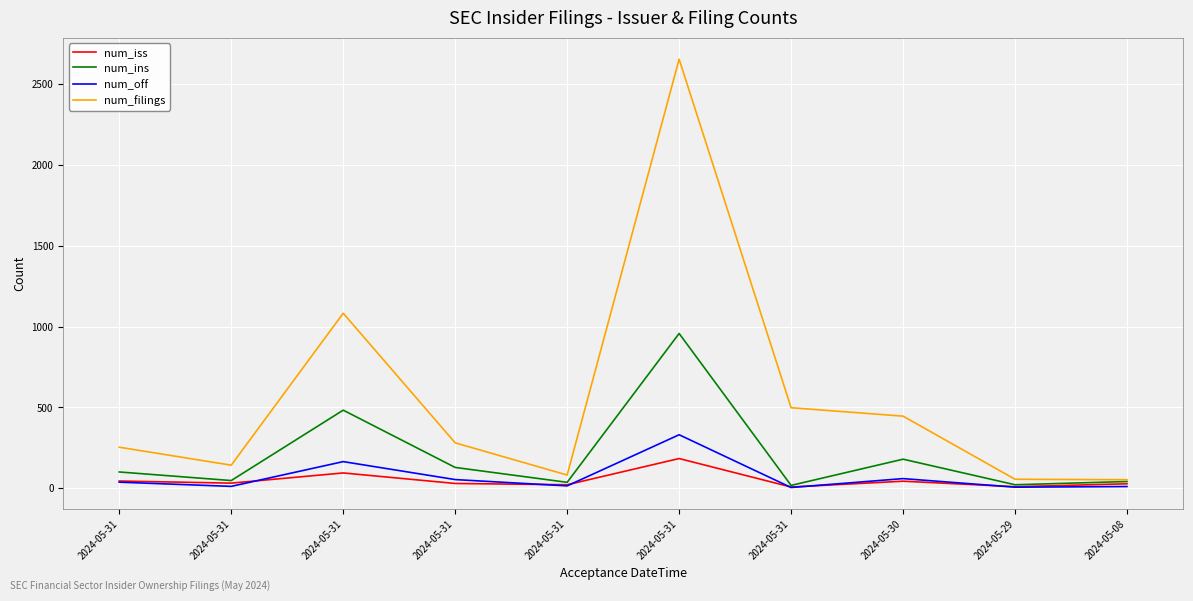

Where do num_off and num_iss first cross each other?

2024-05-31 and 2024-05-31